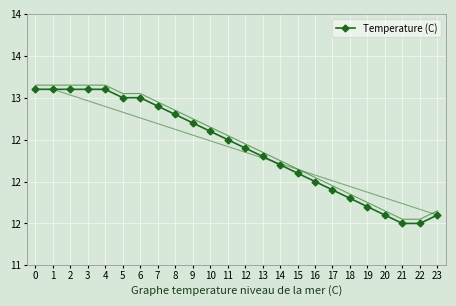

Which has a higher value, 12 or 10?

10